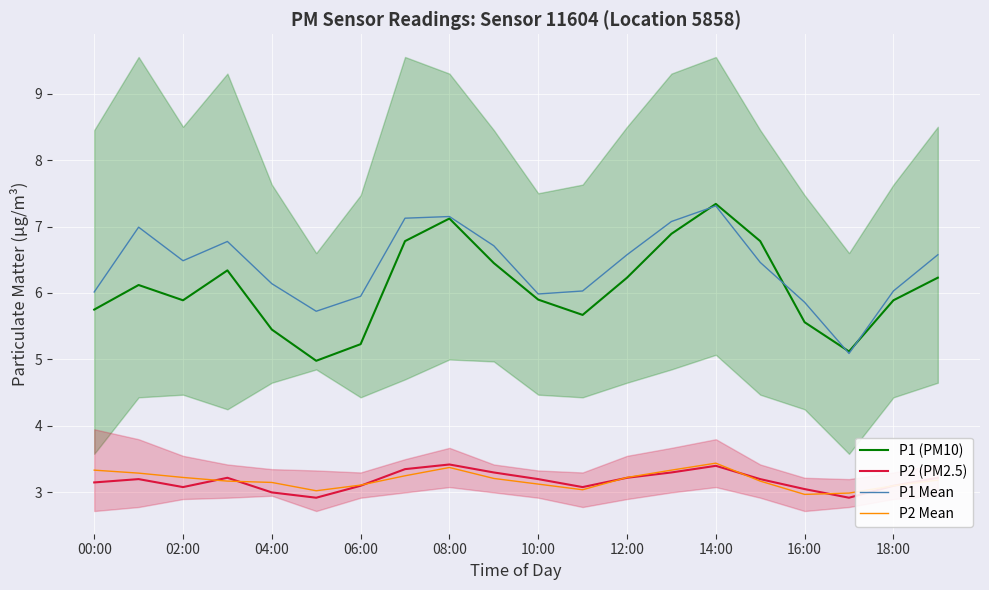

The value of P2 (PM2.5) at 08:00 is 3.4. True or false?

True